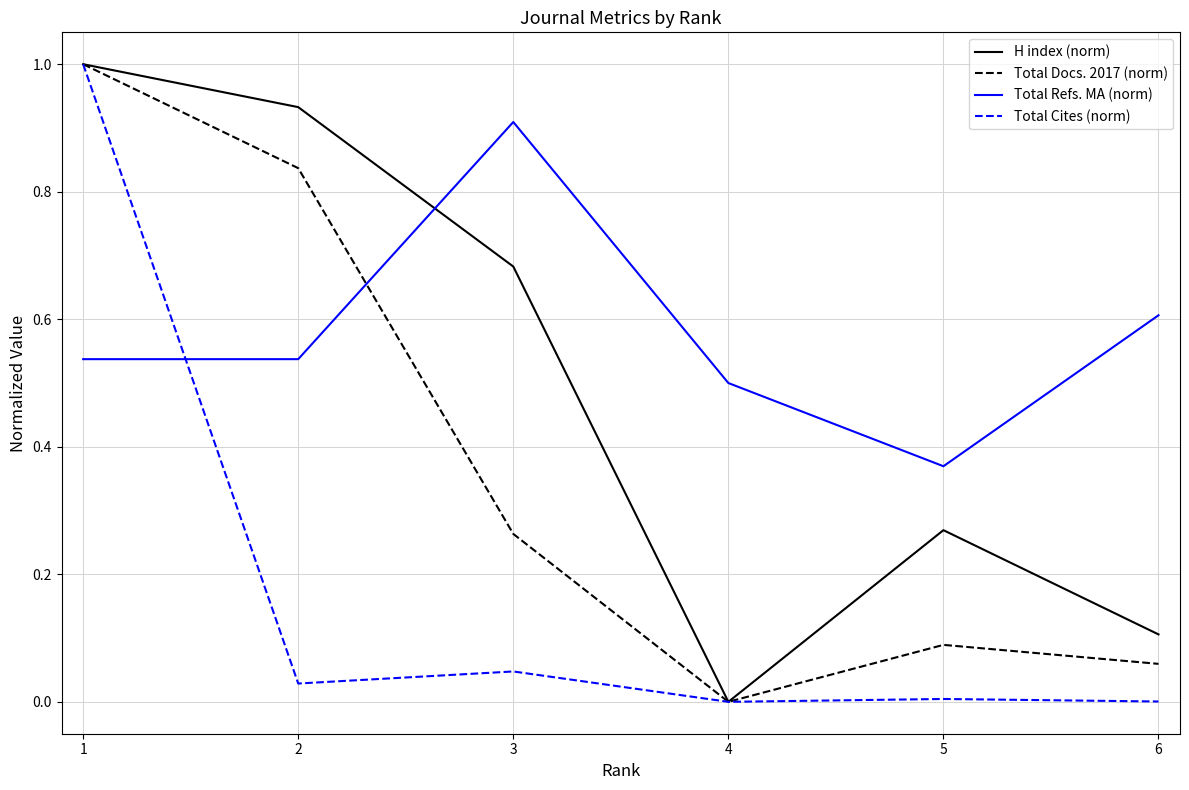

Which series changed the most between 2 and 3?

Total Docs. 2017 (norm)